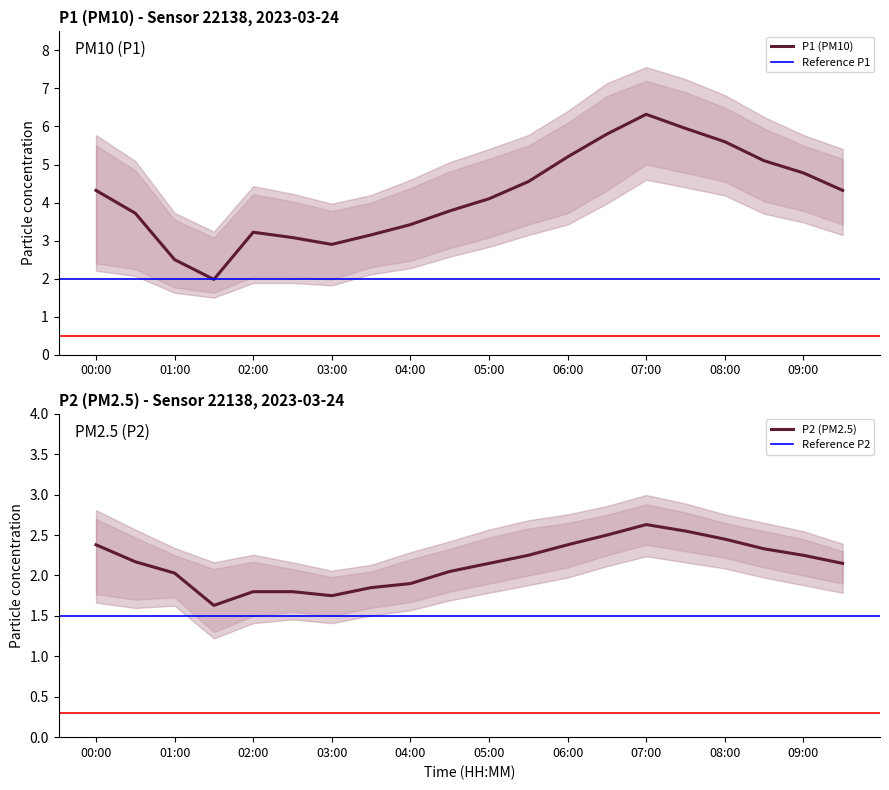

True or false: P1_upper and P2 cross at least once.

False